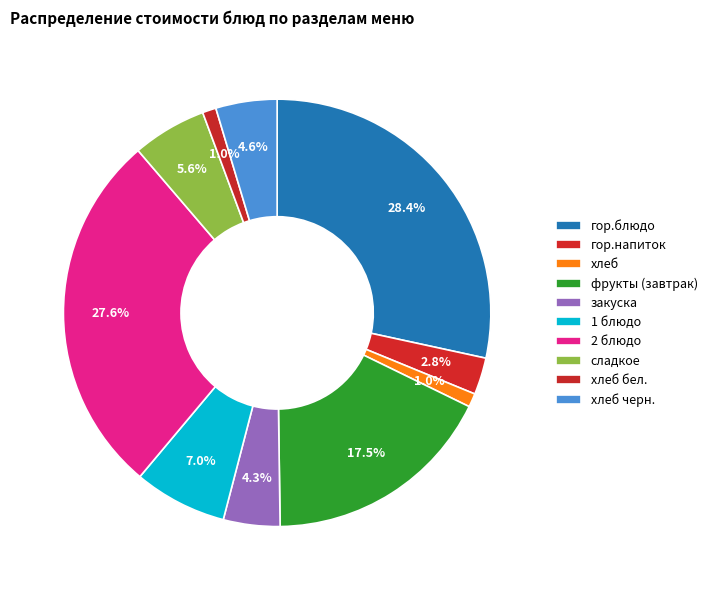

To the nearest percent, what is the combined percentage of хлеб черн. and гор.блюдо?

33%